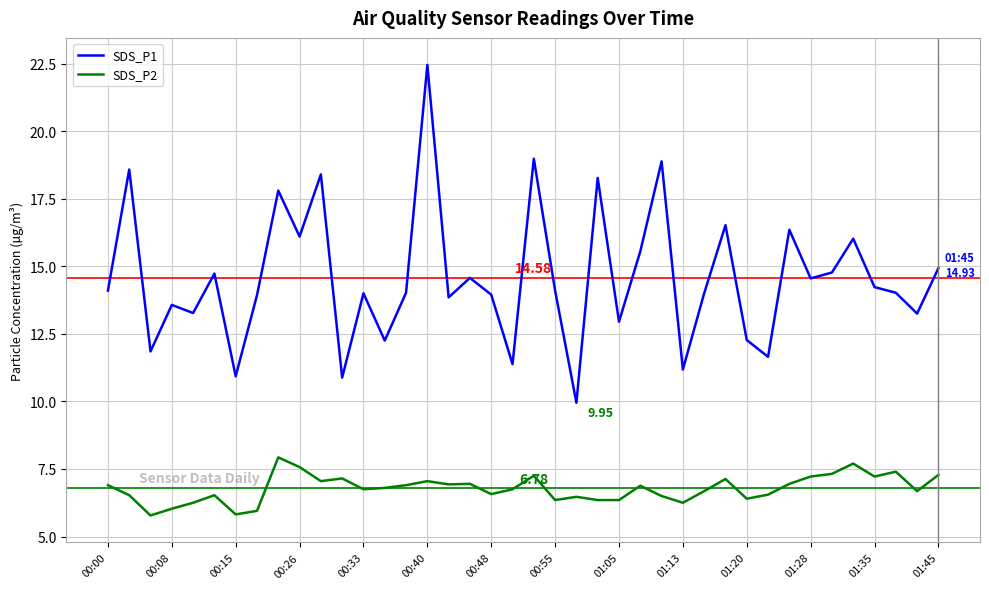

Which series has the widest spread of values?

SDS_P1